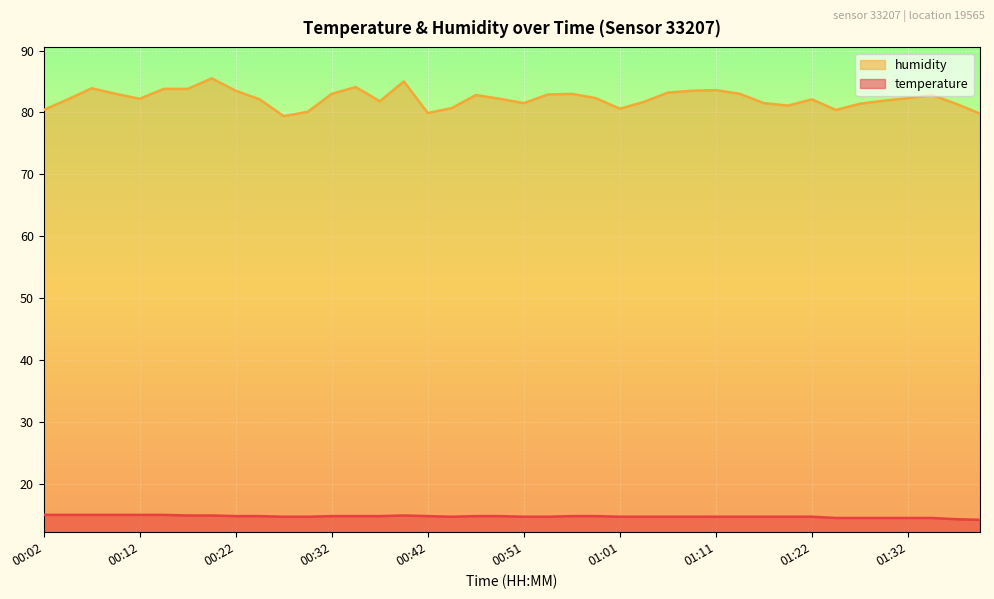

At which label is temperature closest to 14?

01:40